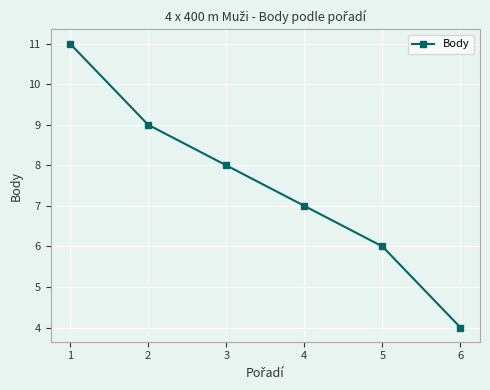

Count the number of data series in this chart.

1